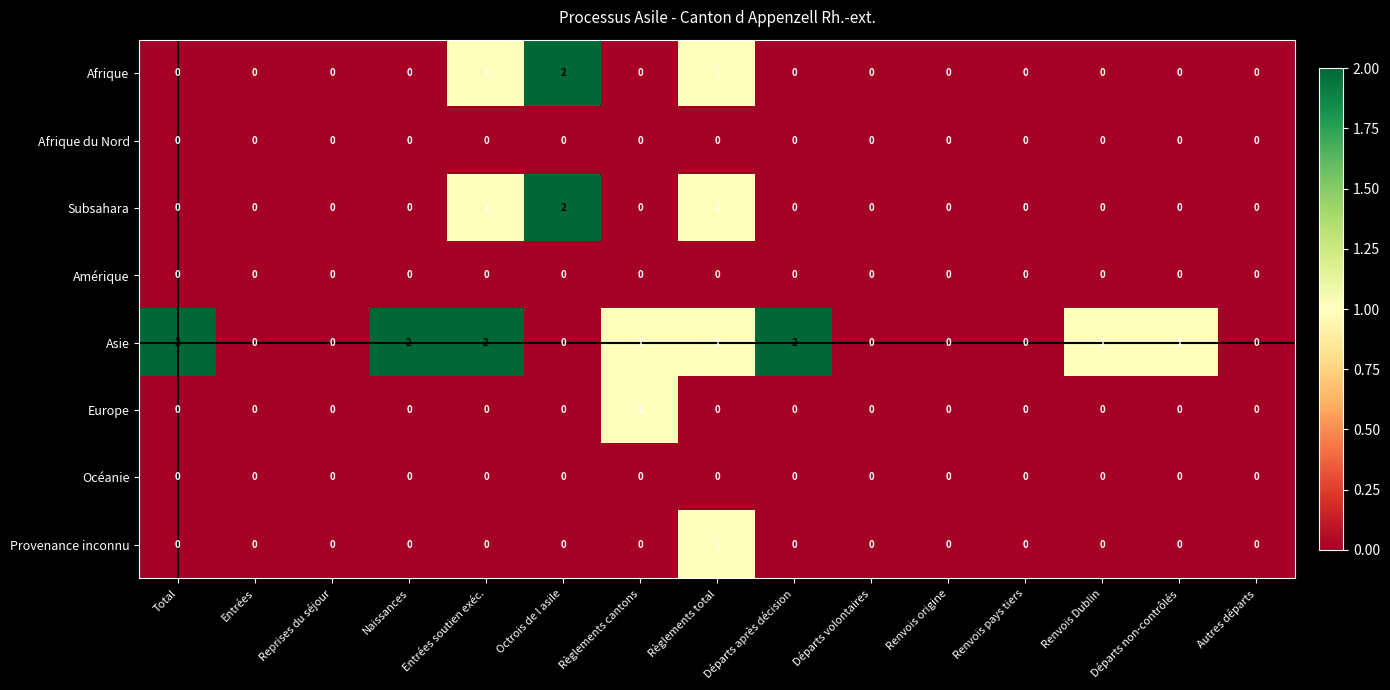

Which series has the largest total across all categories?

Asie